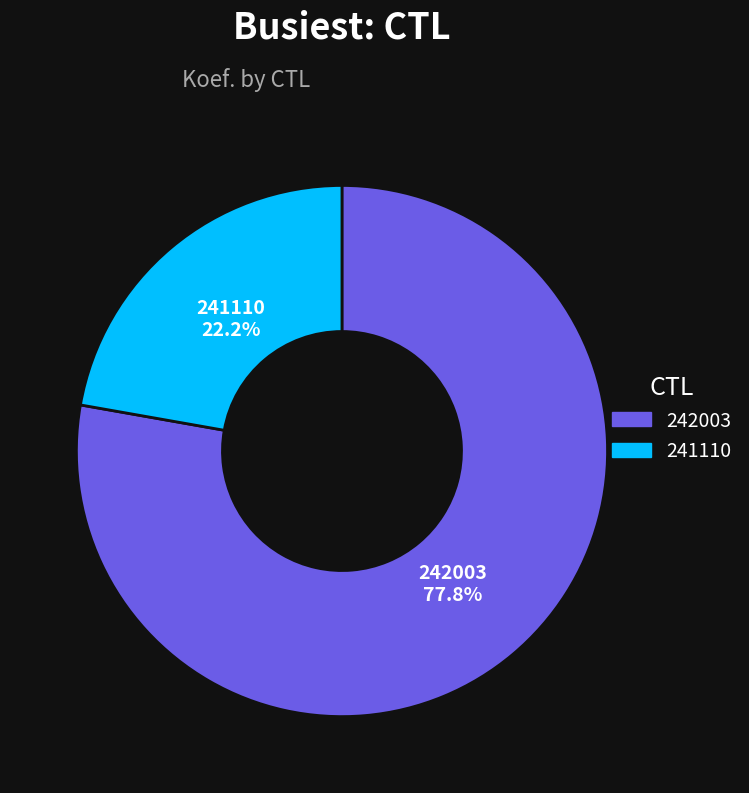

Between 241110 and 242003, which is larger?

242003